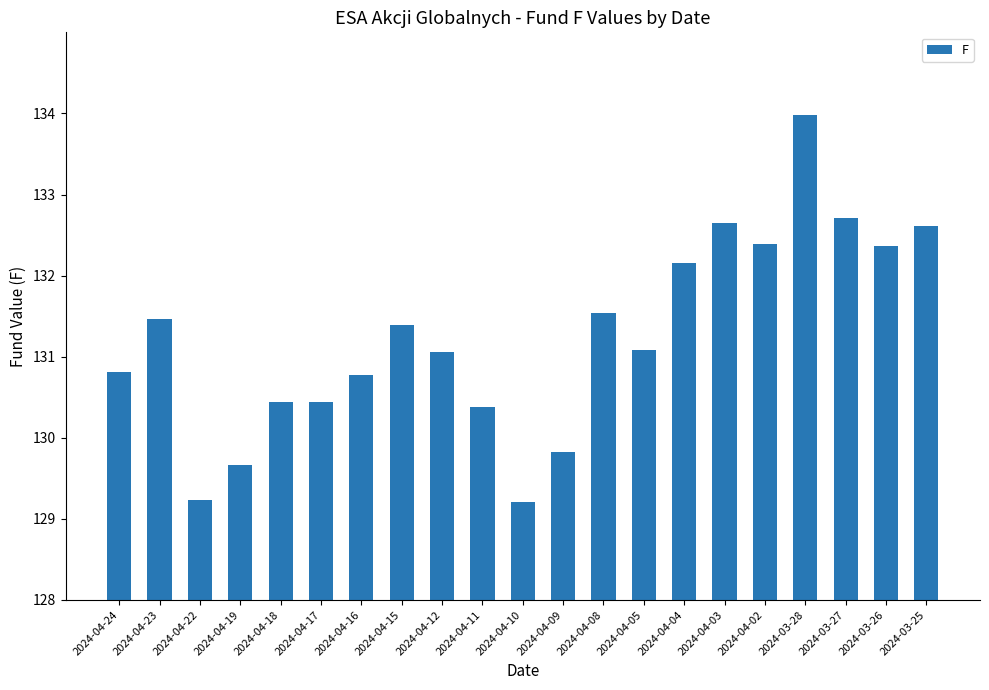

What is the greatest value displayed?

134.0